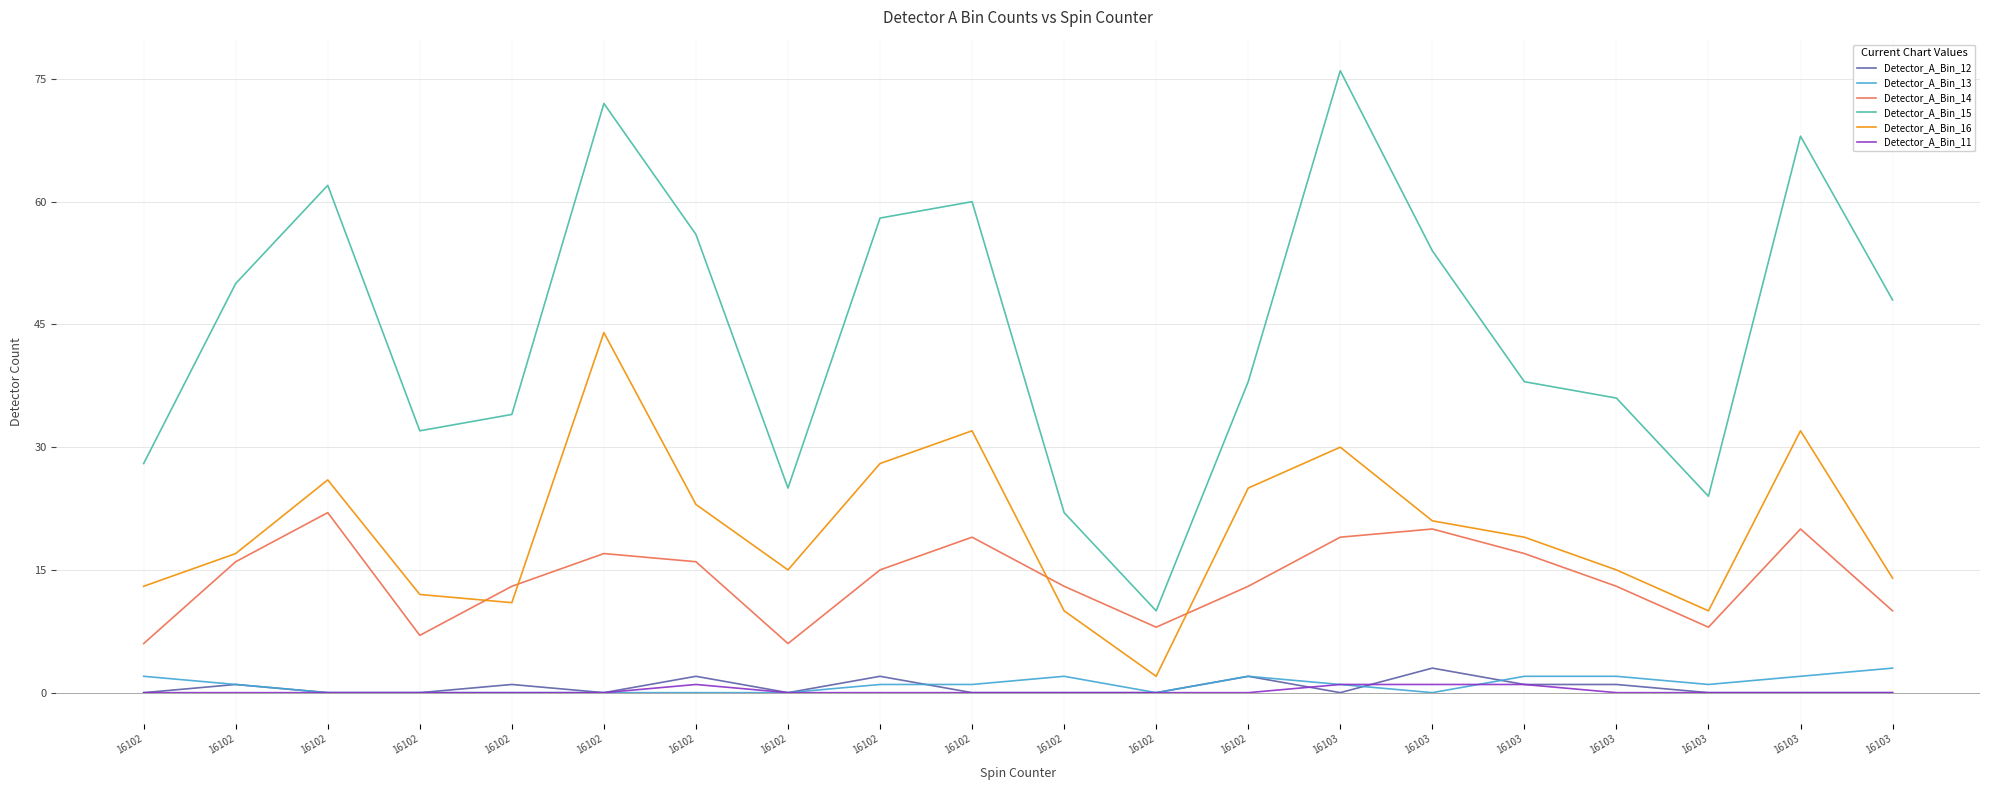

True or false: Detector_A_Bin_14 has a value of 13 at 16102.

True